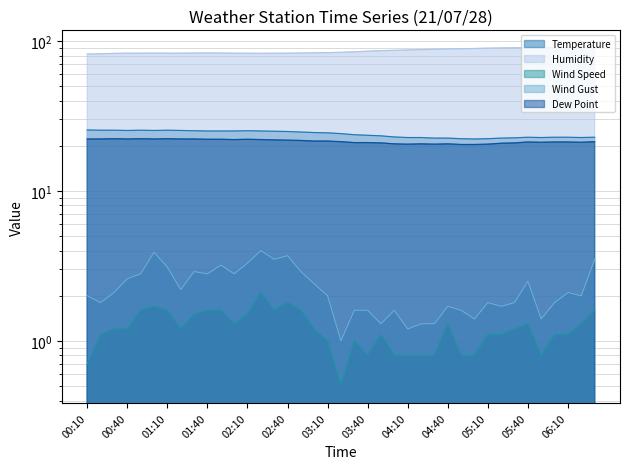

Does the chart display data point markers on the line(s)?

No